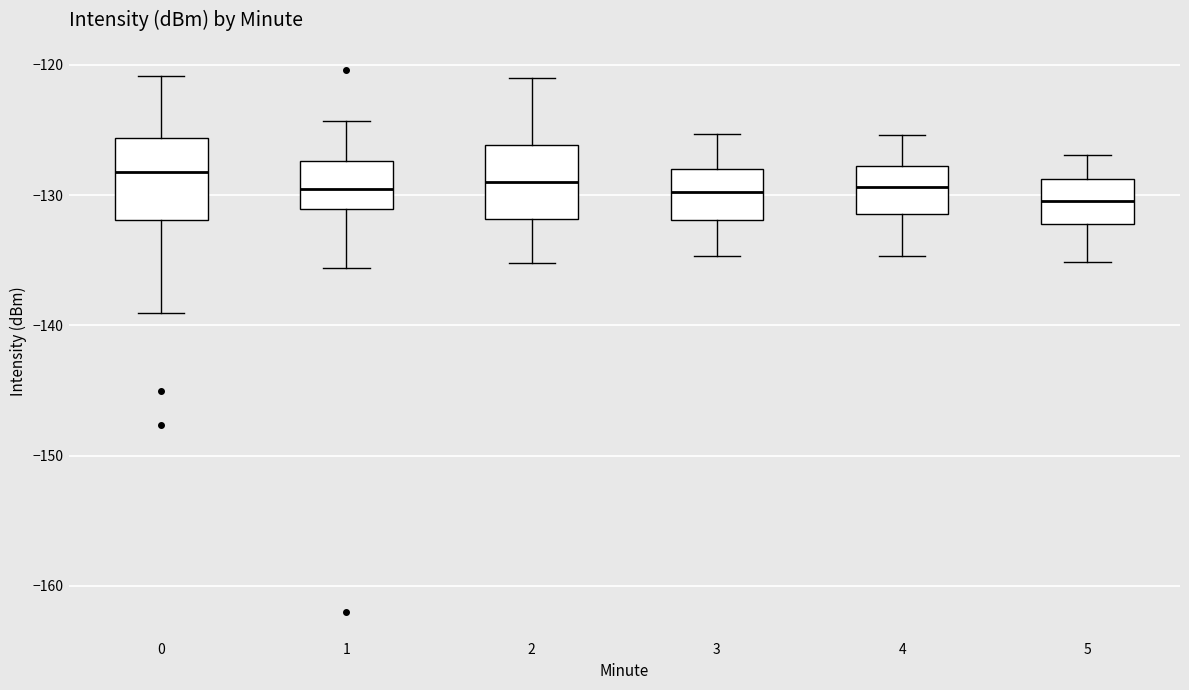

Where does the upper whisker of the box at x = 3 end on the y-axis? The values are not printed on the chart, so give them approximately, as read against the axis.

-125